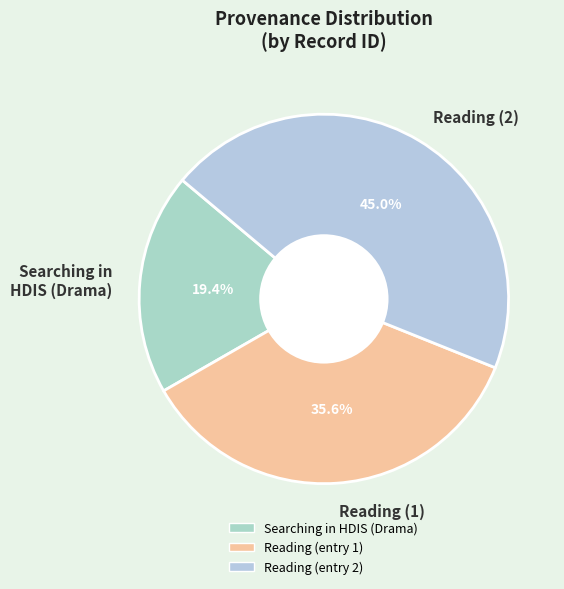

Do Reading (1) and Reading (2) together represent more than half of the pie?

Yes